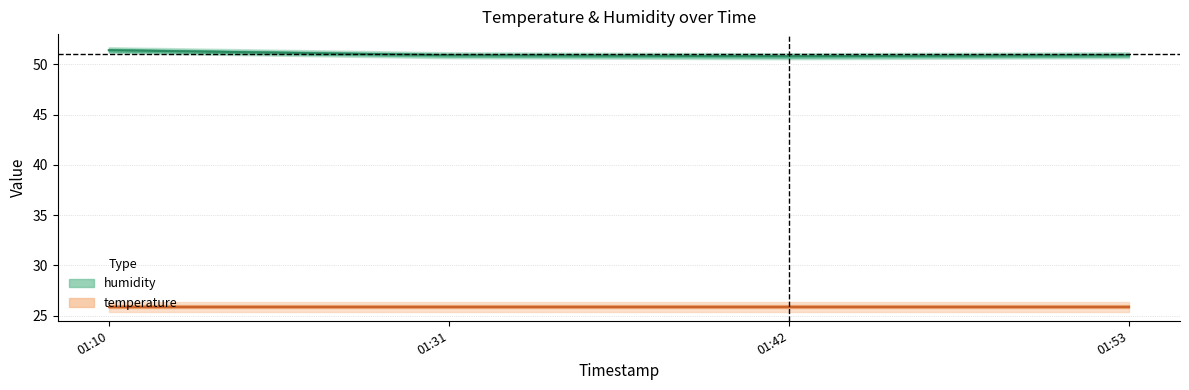

What is the sum of all values?

204.0